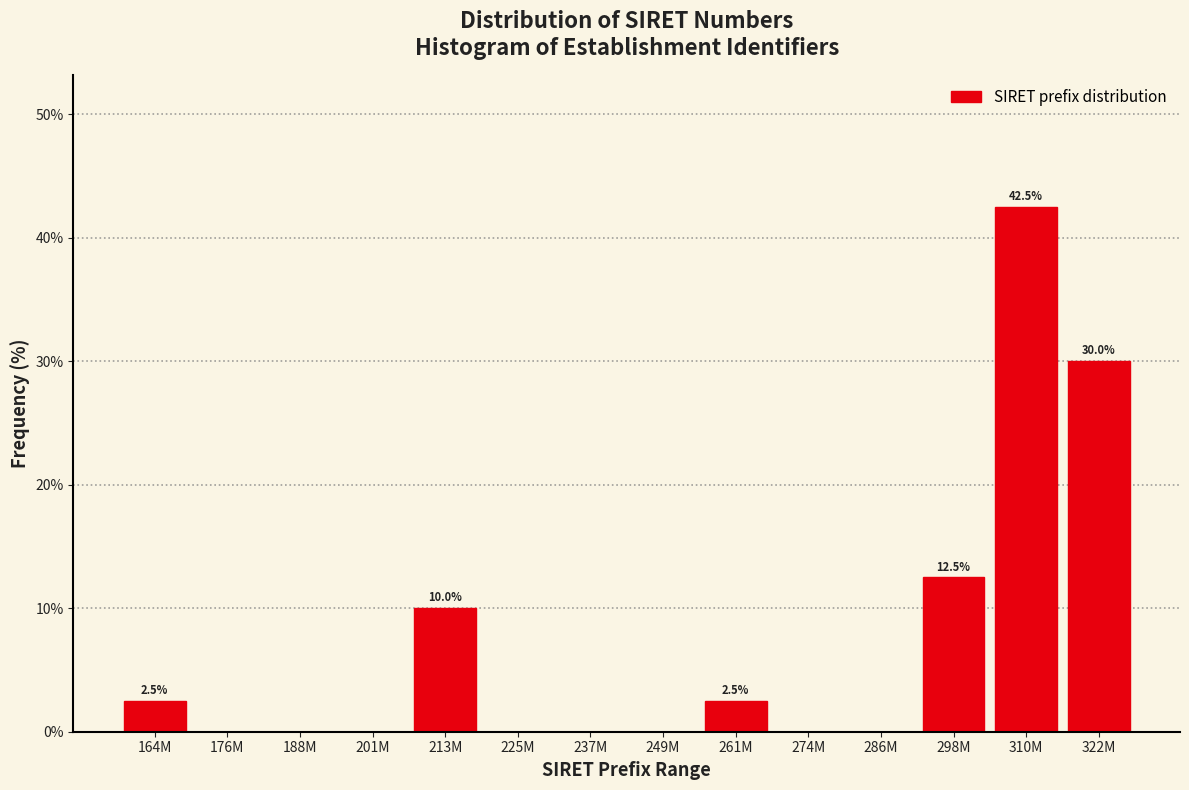

Reading left to right, what are all the values shown in this chart?

164M=2.5	176M=0.0	188M=0.0	201M=0.0	213M=10.0	225M=0.0	237M=0.0	249M=0.0	261M=2.5	274M=0.0	286M=0.0	298M=12.5	310M=42.5	322M=30.0